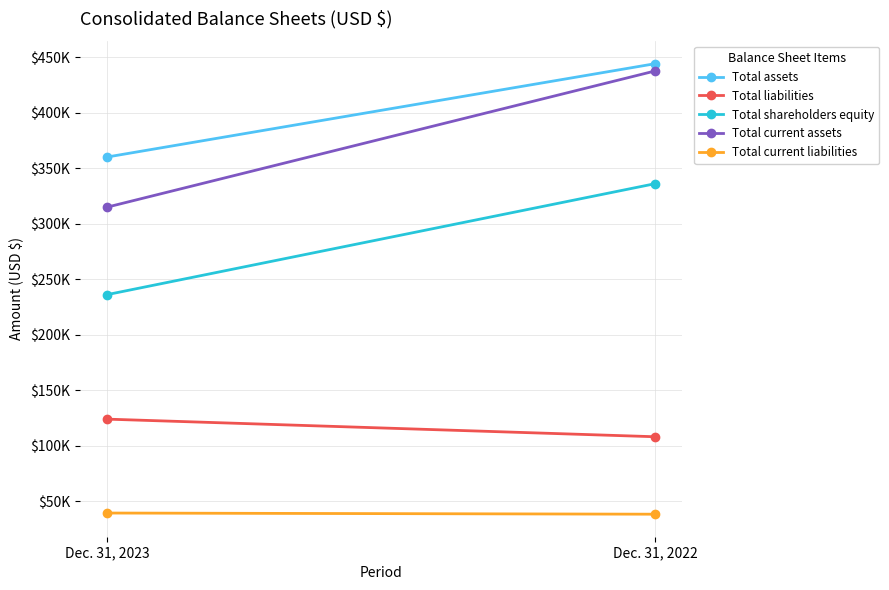

What is the sum of the Total shareholders equity values at Dec. 31, 2022 and Dec. 31, 2023?

572413